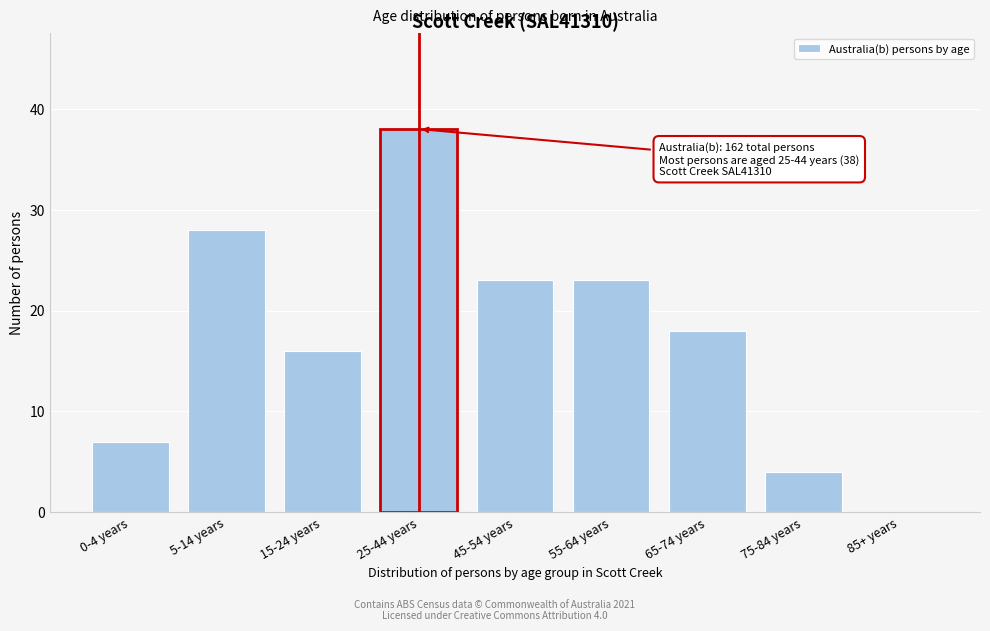

Reading right to left, what are all the values shown in this chart?

85+ years=0	75-84 years=4	65-74 years=18	55-64 years=23	45-54 years=23	25-44 years=38	15-24 years=16	5-14 years=28	0-4 years=7